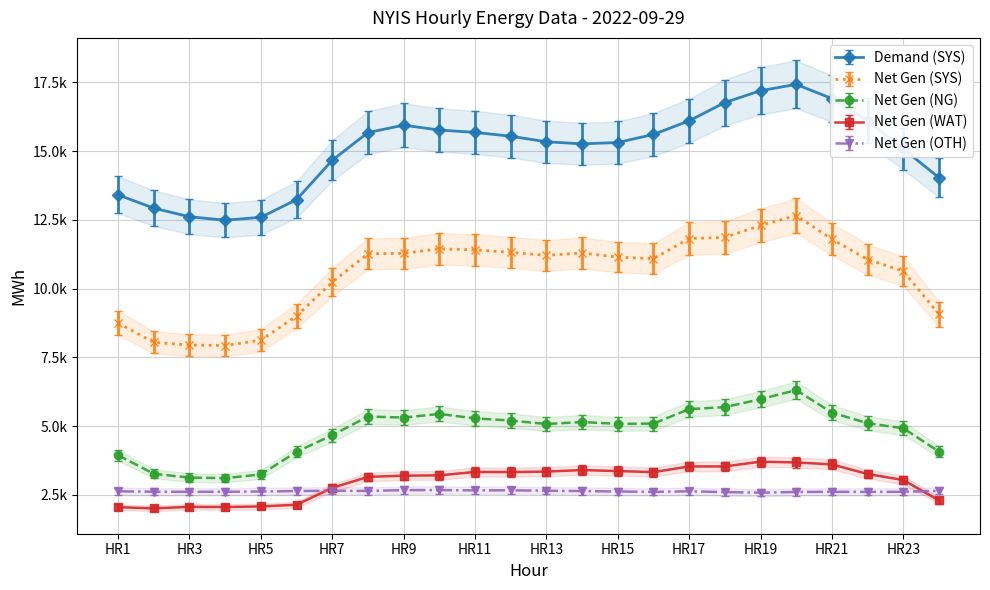

Where is Net Gen (NG) nearest to the value 4707?

HR7